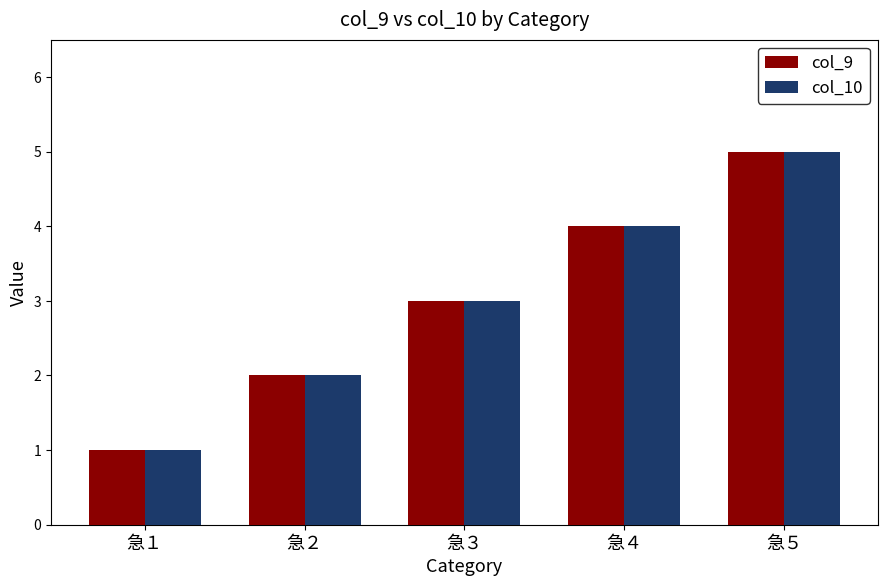

What is the minimum value shown in the chart?

1